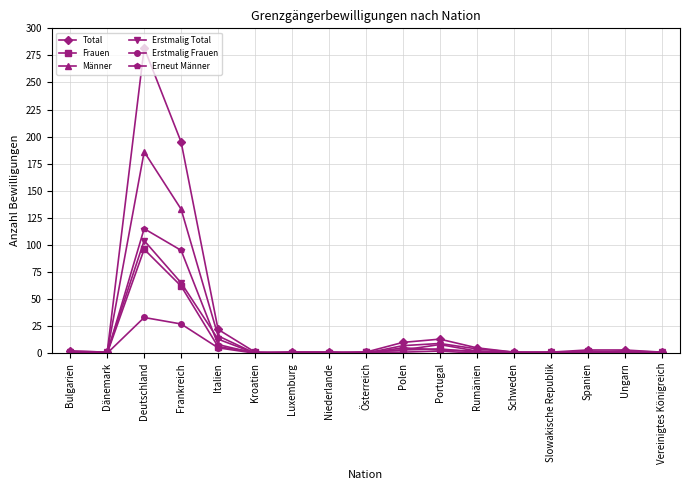

True or false: Erstmalig Total has a value of -34 at Niederlande.

False